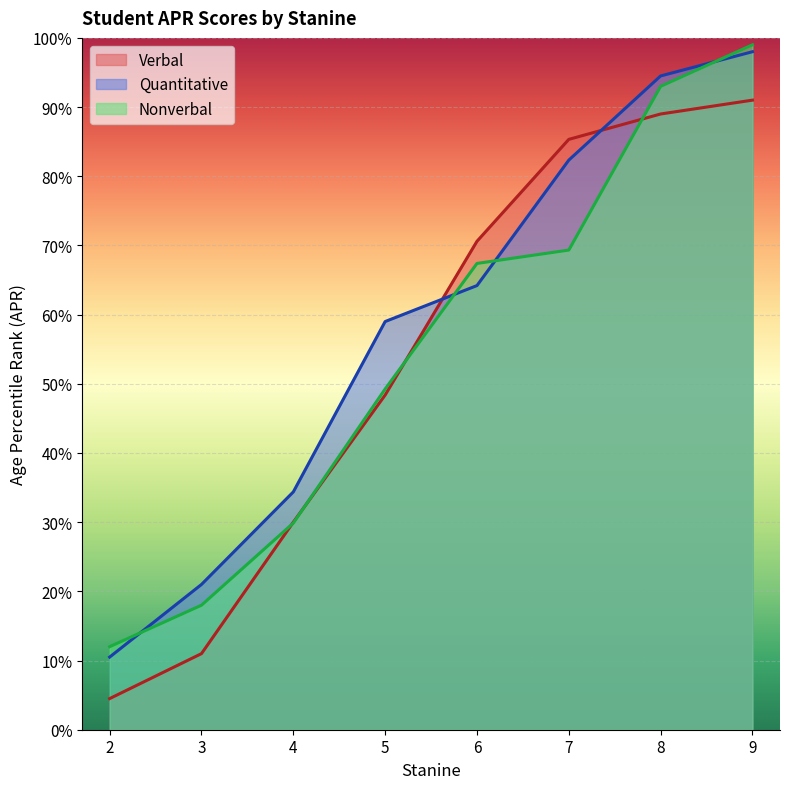

After their last crossing, which series has the higher values: Quantitative or Verbal?

Quantitative